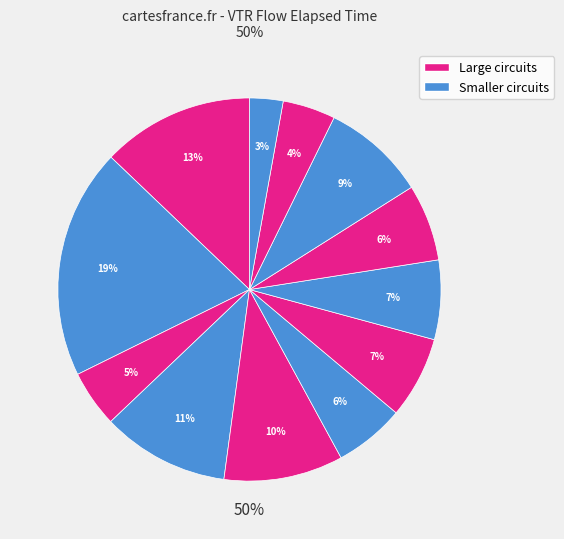

Does dart represent more than half of the total?

No